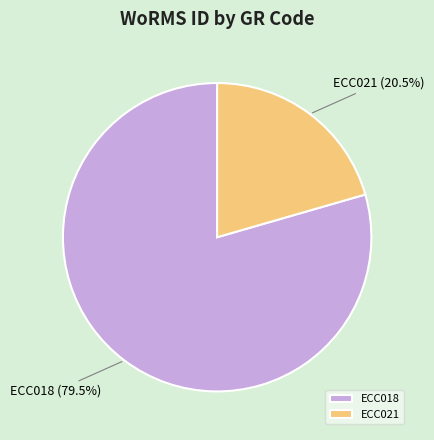

What portion of the pie excludes ECC018?

20.5%